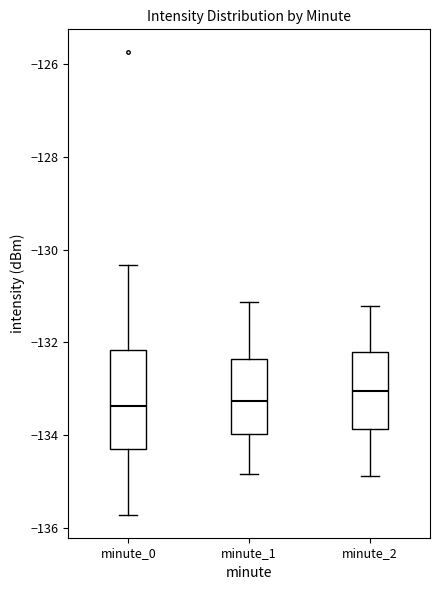

Where is the lower edge of the box for minute_0 on the y-axis? The values are not printed on the chart, so give them approximately, as read against the axis.

-134.2